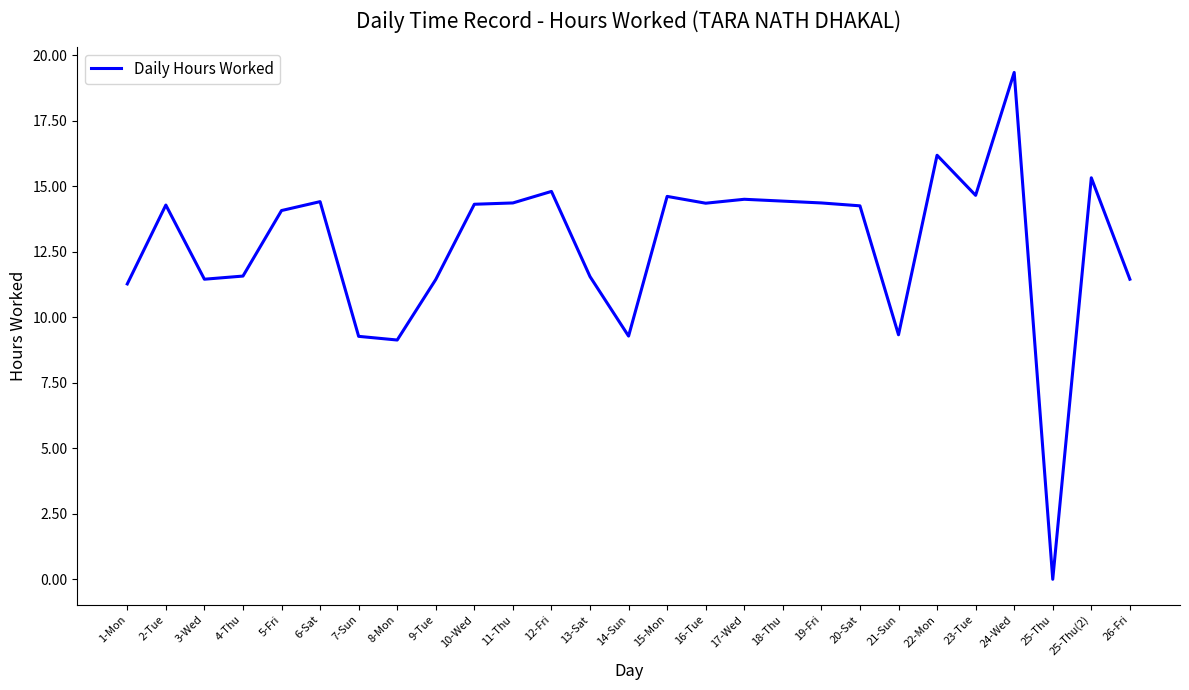

What is the maximum value shown in the chart?

19.3